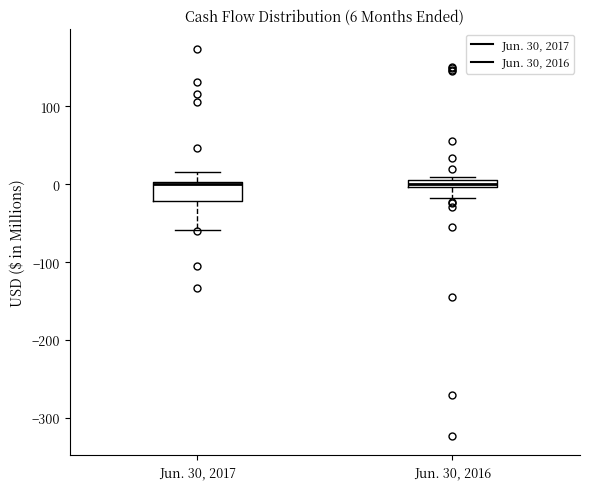

Comparing the boxes themselves (not the whiskers), which one is the tallest?

Jun. 30, 2017